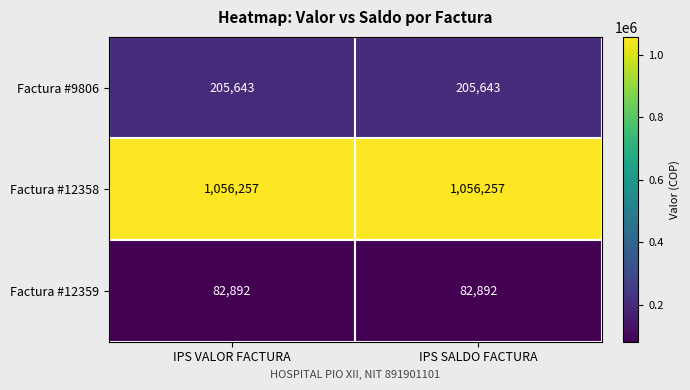

What is the maximum value shown in the chart?

1056257